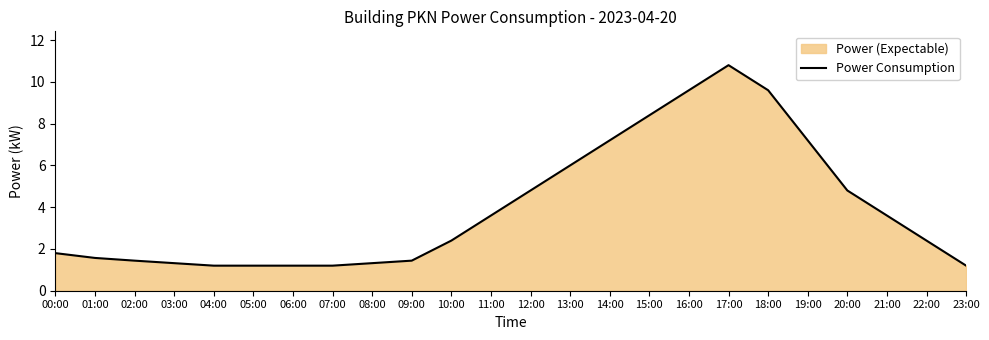

What is the change in value from 13:00 to 18:00?

+3.6